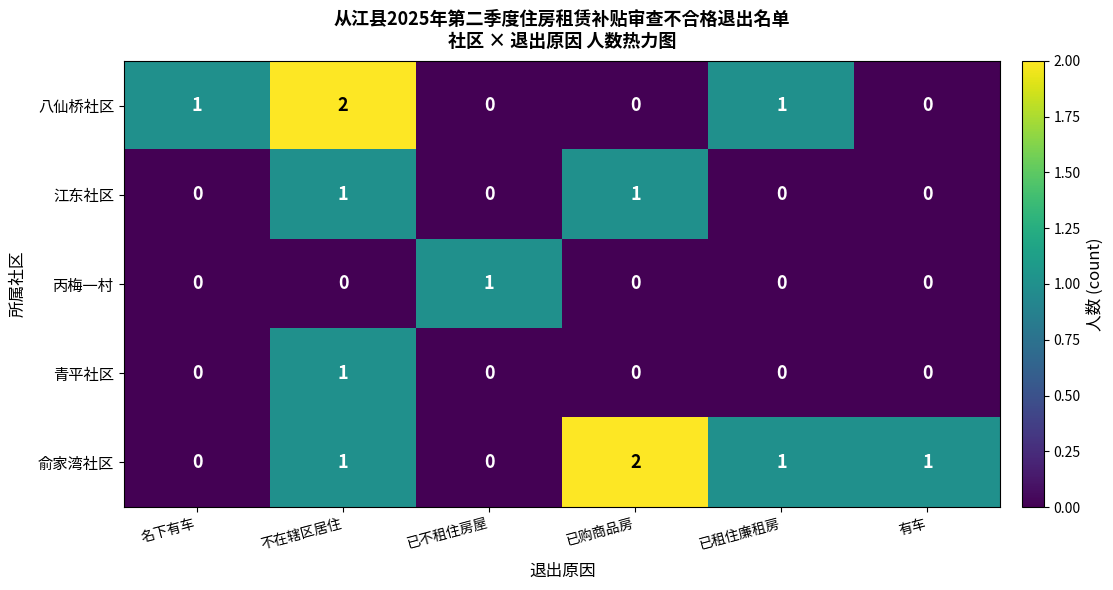

At which category is the sum across all series the highest?

不在辖区居住